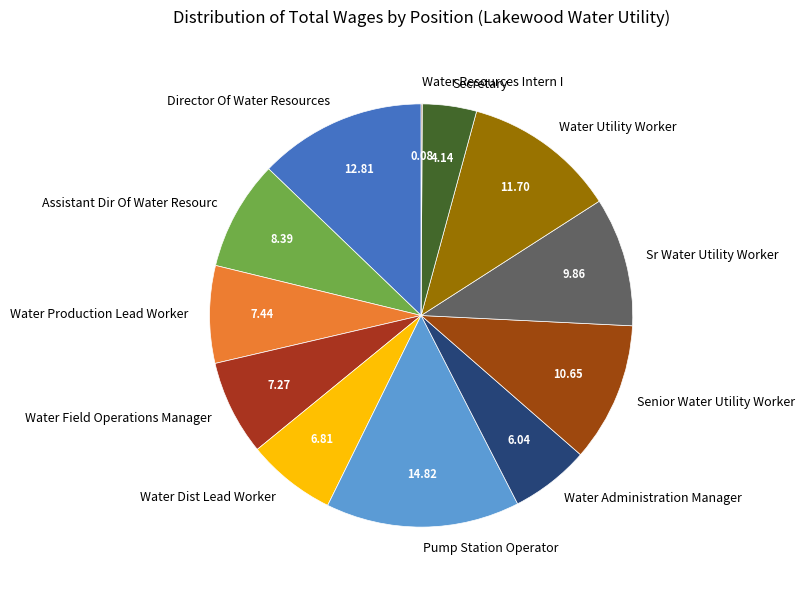

Approximately how many times larger is the value at Director Of Water Resources compared to Sr Water Utility Worker?

1.3